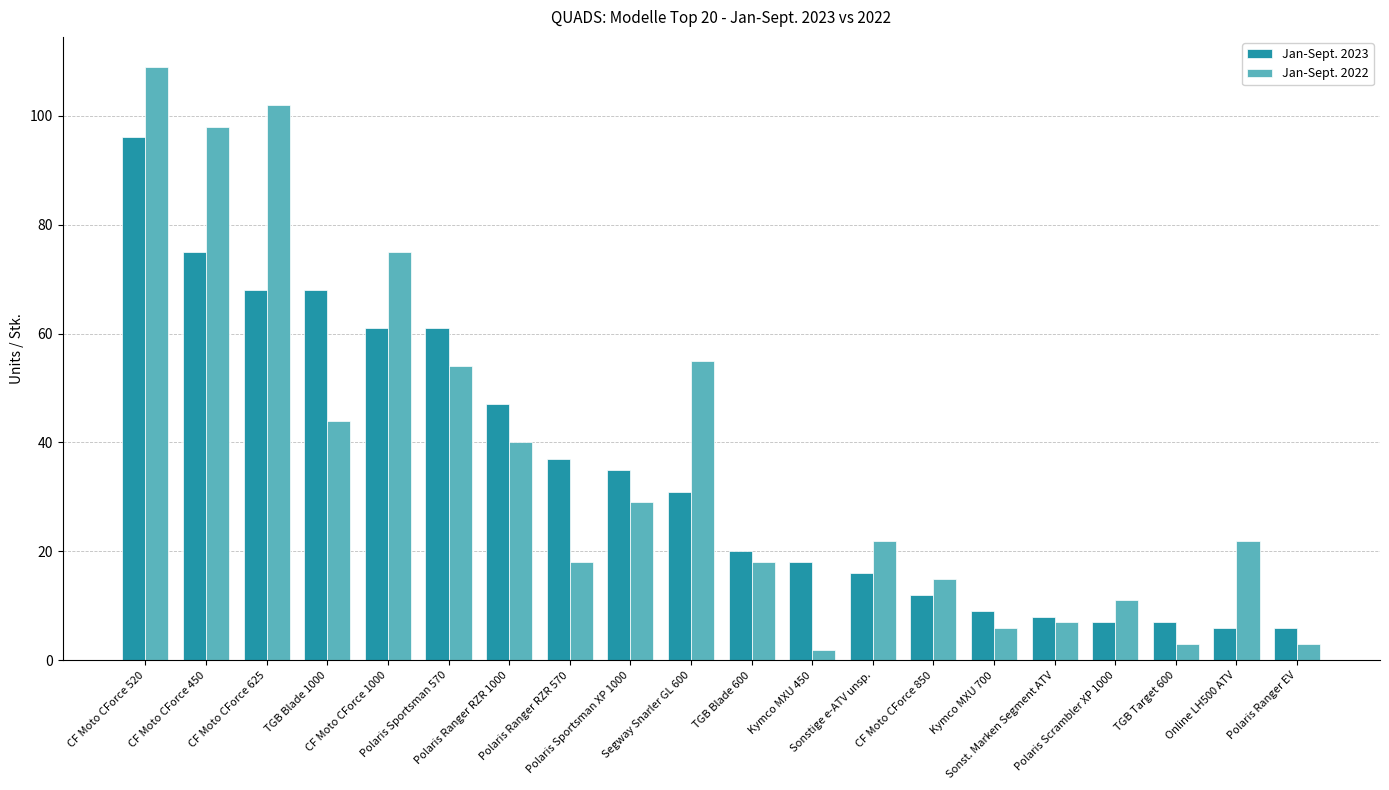

What is the label of the 20th bar from the left?

Polaris Ranger EV